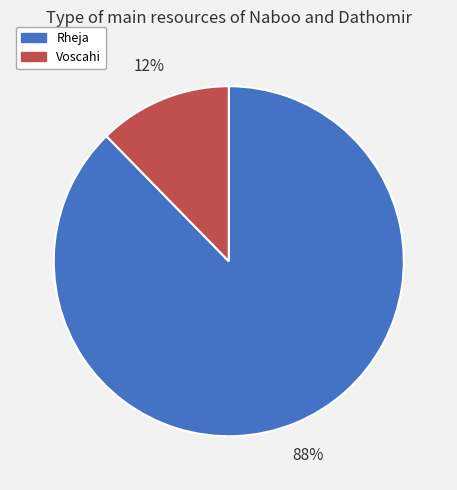

How many slices are in this pie chart?

2